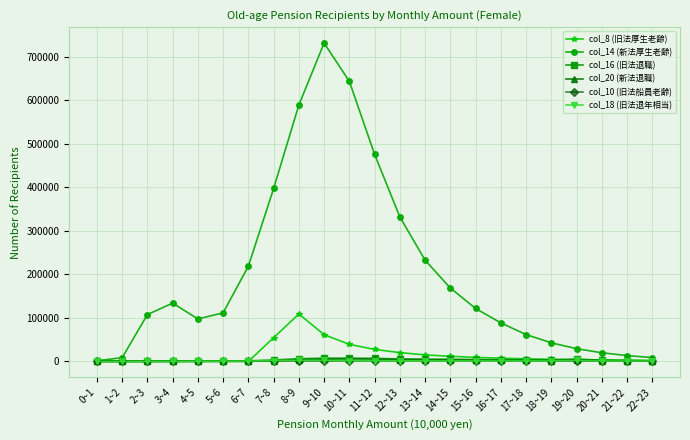

The value of col_14 (新法厚生老齢) at 15~16 is 79266. True or false?

False